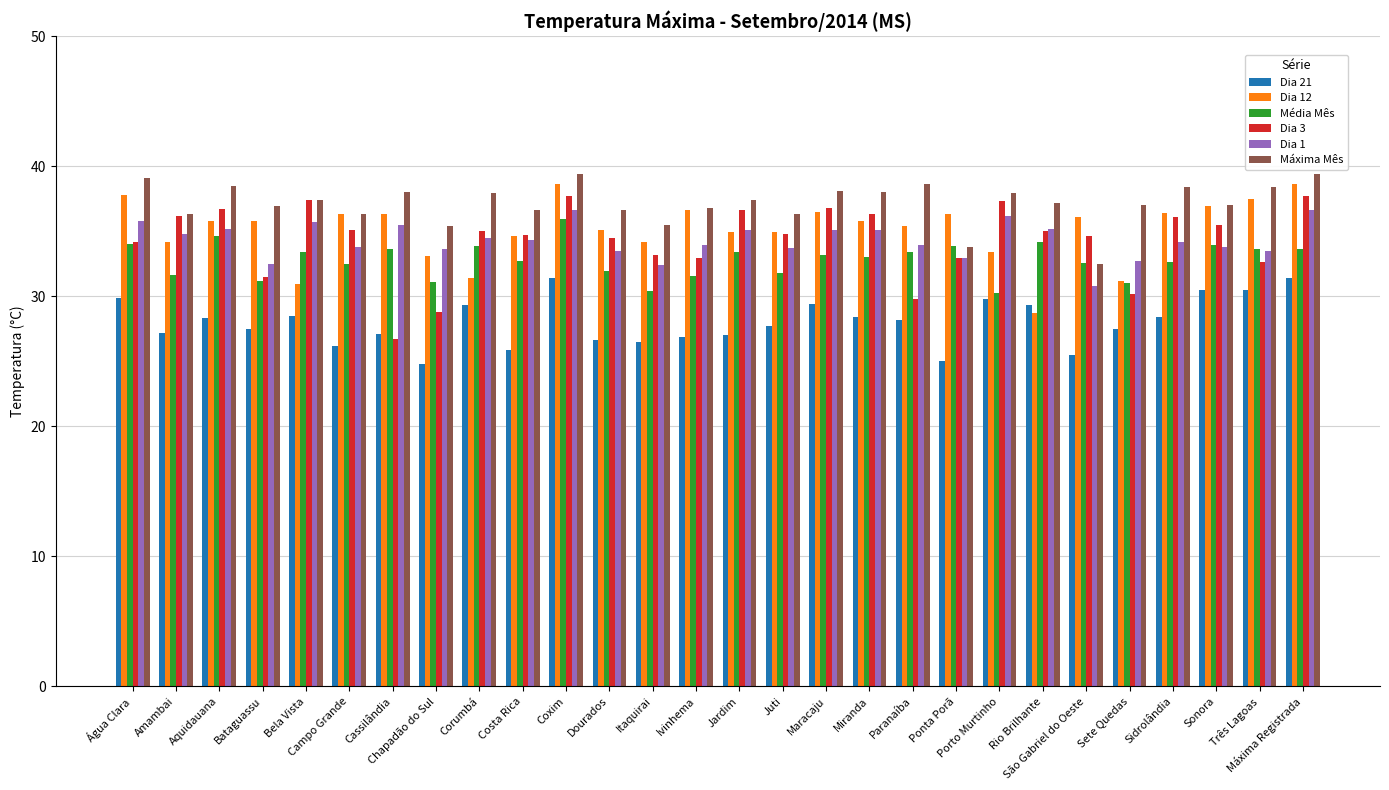

What is the value of the Dia 12 bar at the 28th from the left?

38.6